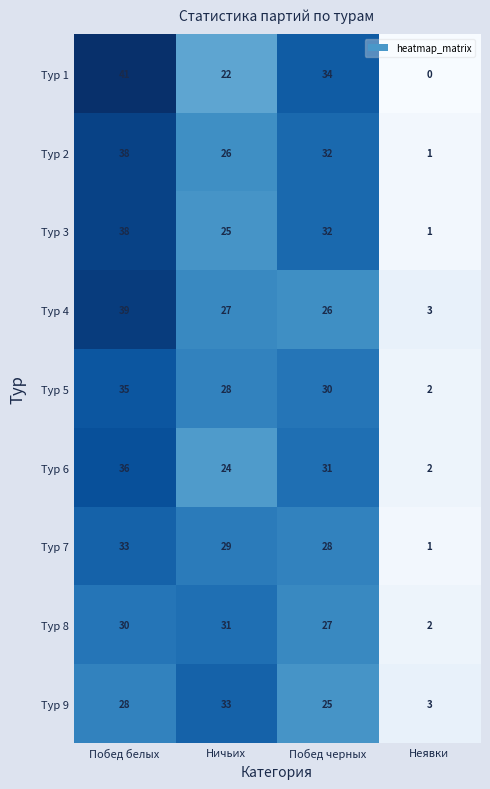

Which label corresponds to the largest value in the chart?

Побед белых